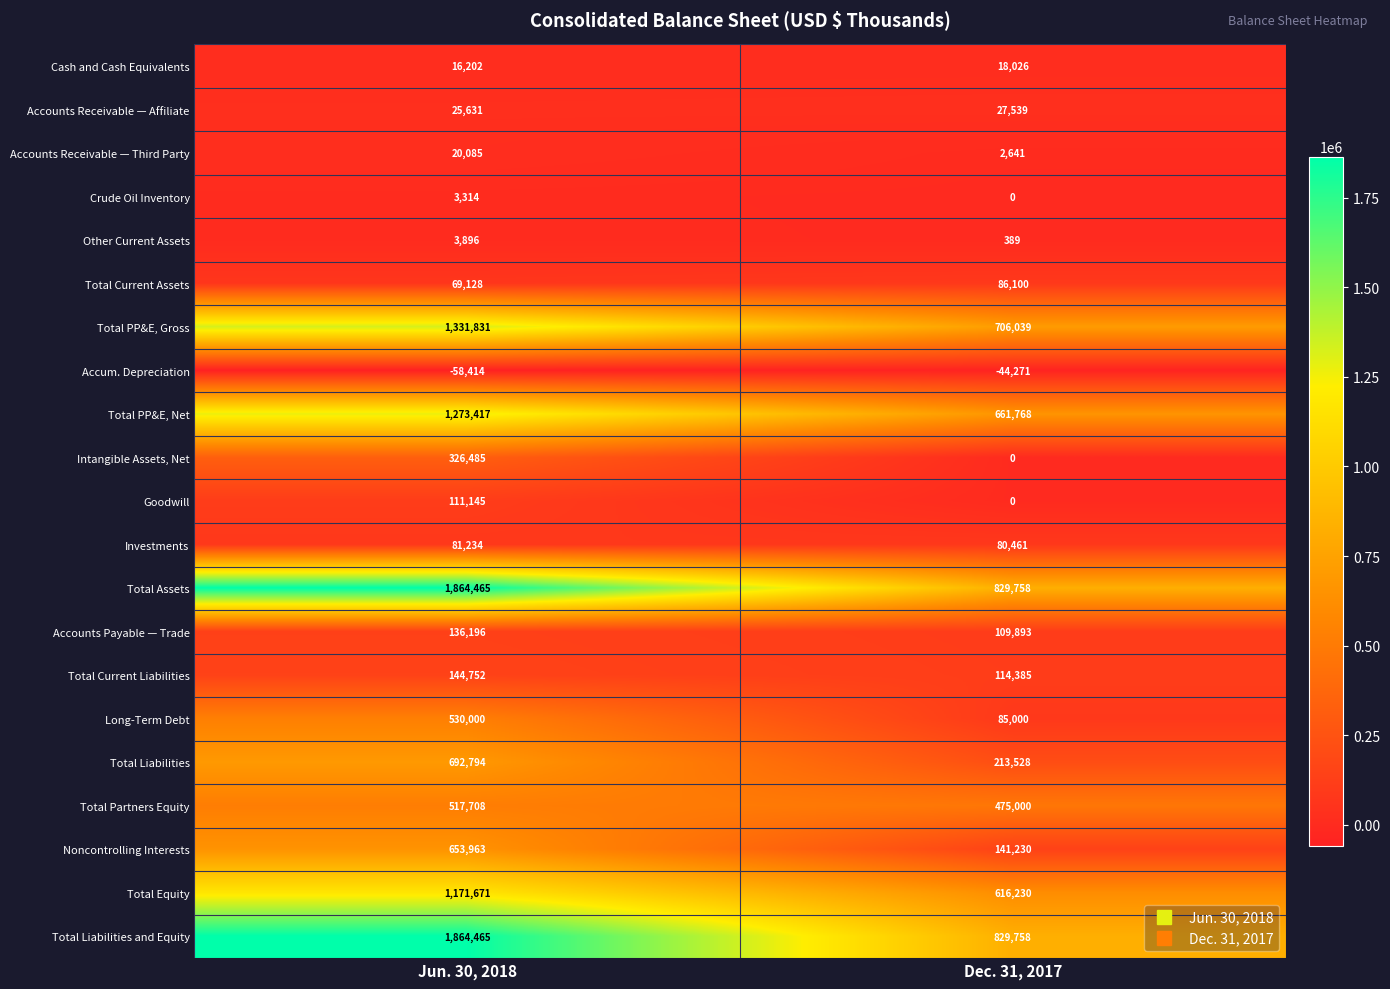

How many categories are shown in the chart?

2